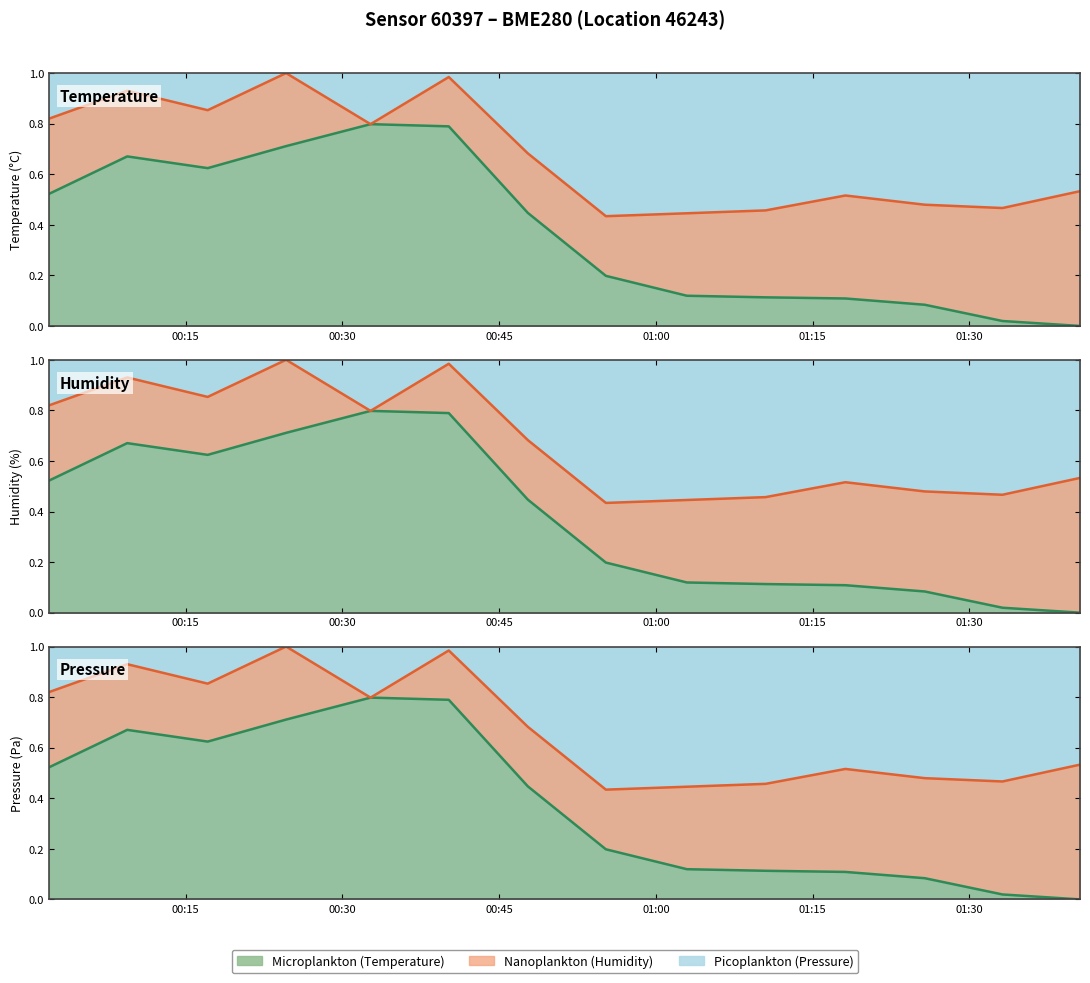

Is the value of Nano boundary at 13 greater than the value of Micro boundary at 9?

Yes